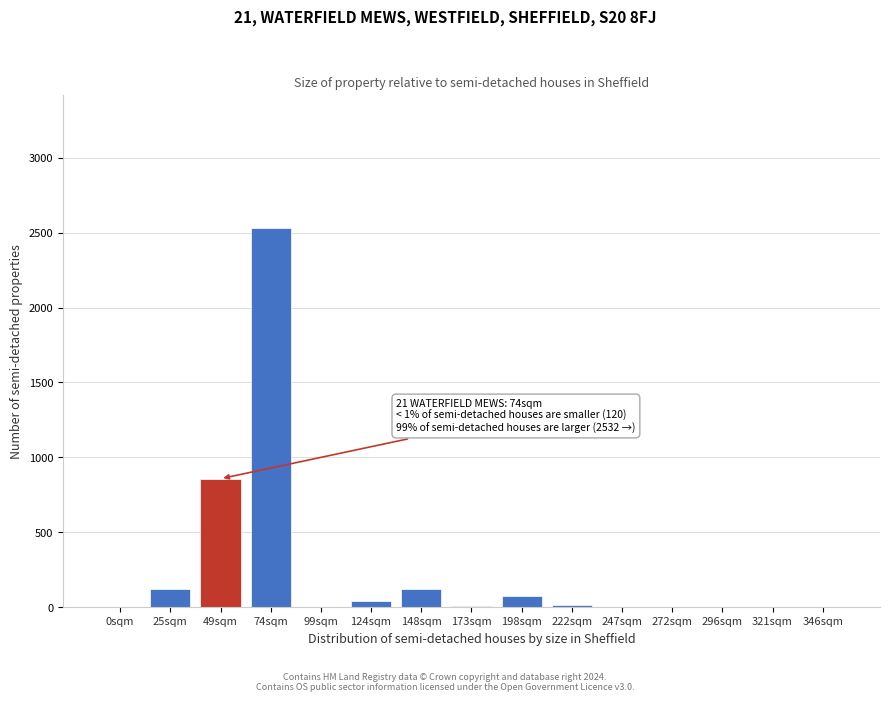

The chart shows a value of 73 at 198sqm. True or false?

True